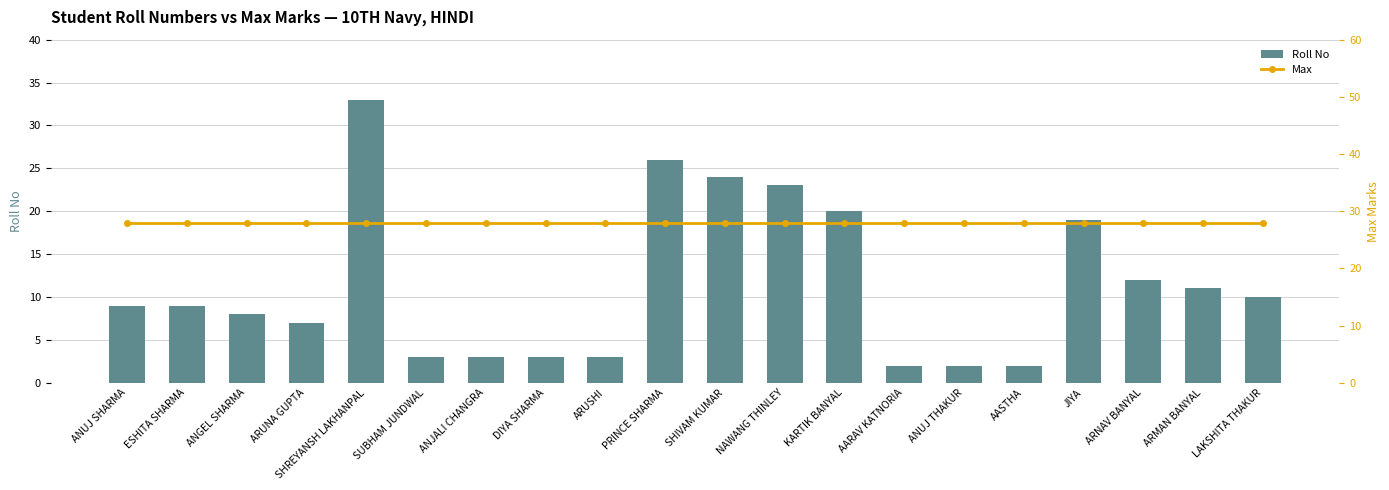

What is the maximum value for Max?

28